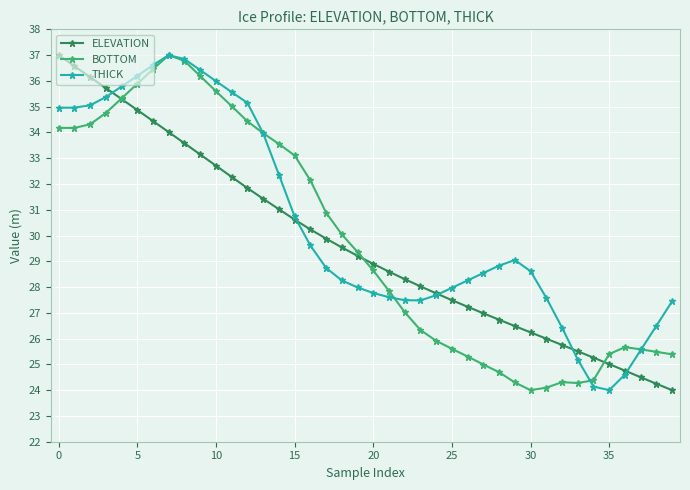

What is the minimum value shown in the chart?

24.0